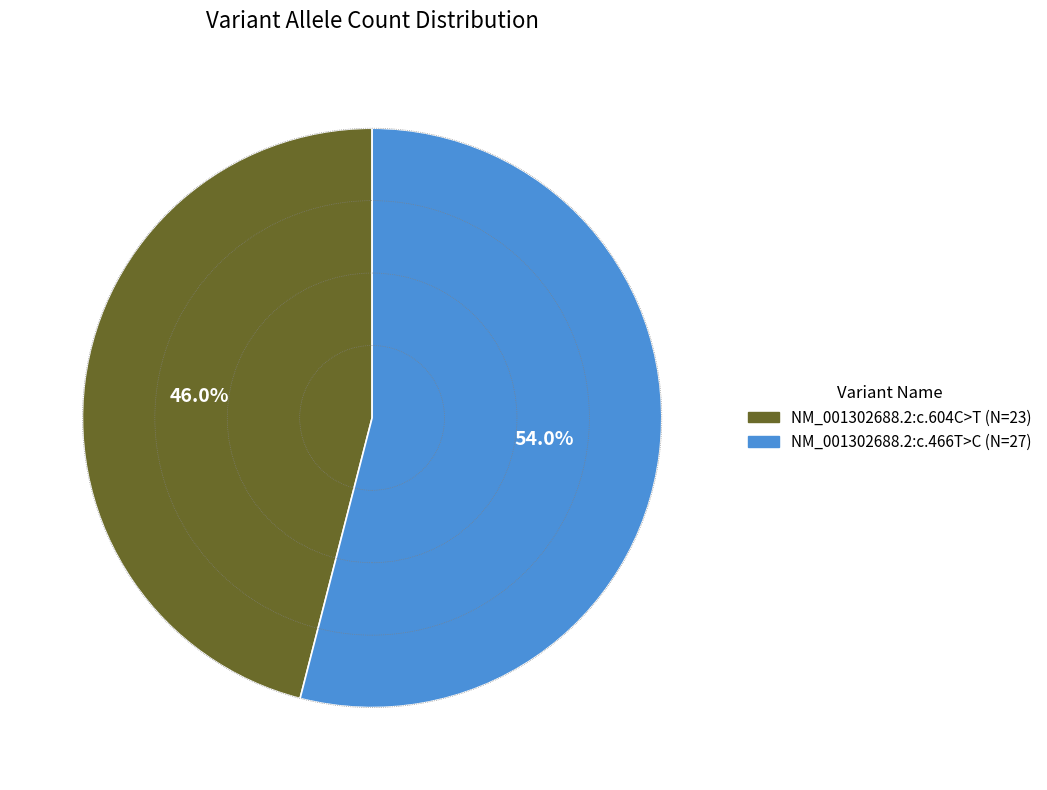

Is it true that NM_001302688.2:c.466T>C is 45% of the pie?

False